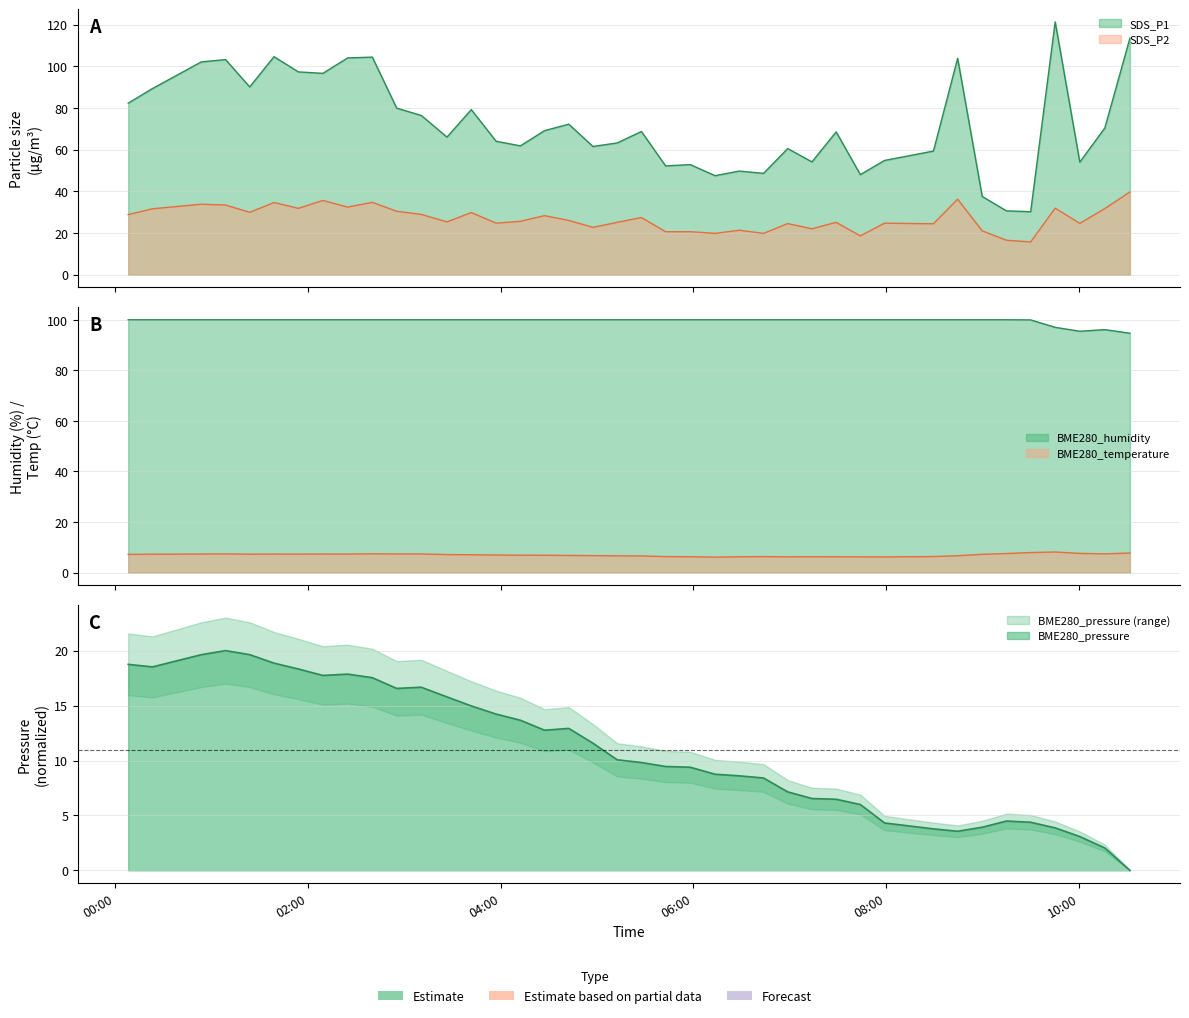

What is the sum of all BME280_humidity values?

3983.2